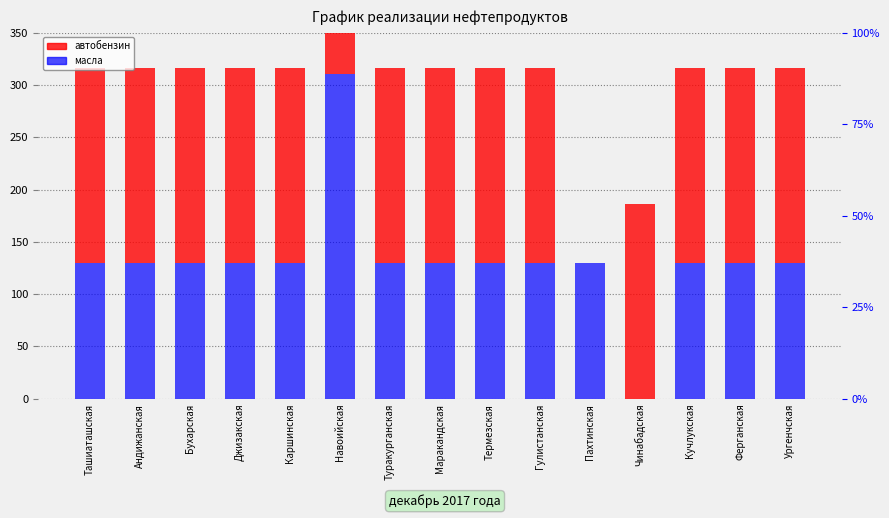

Which category has the highest value in the автобензин series?

Ташиаташская